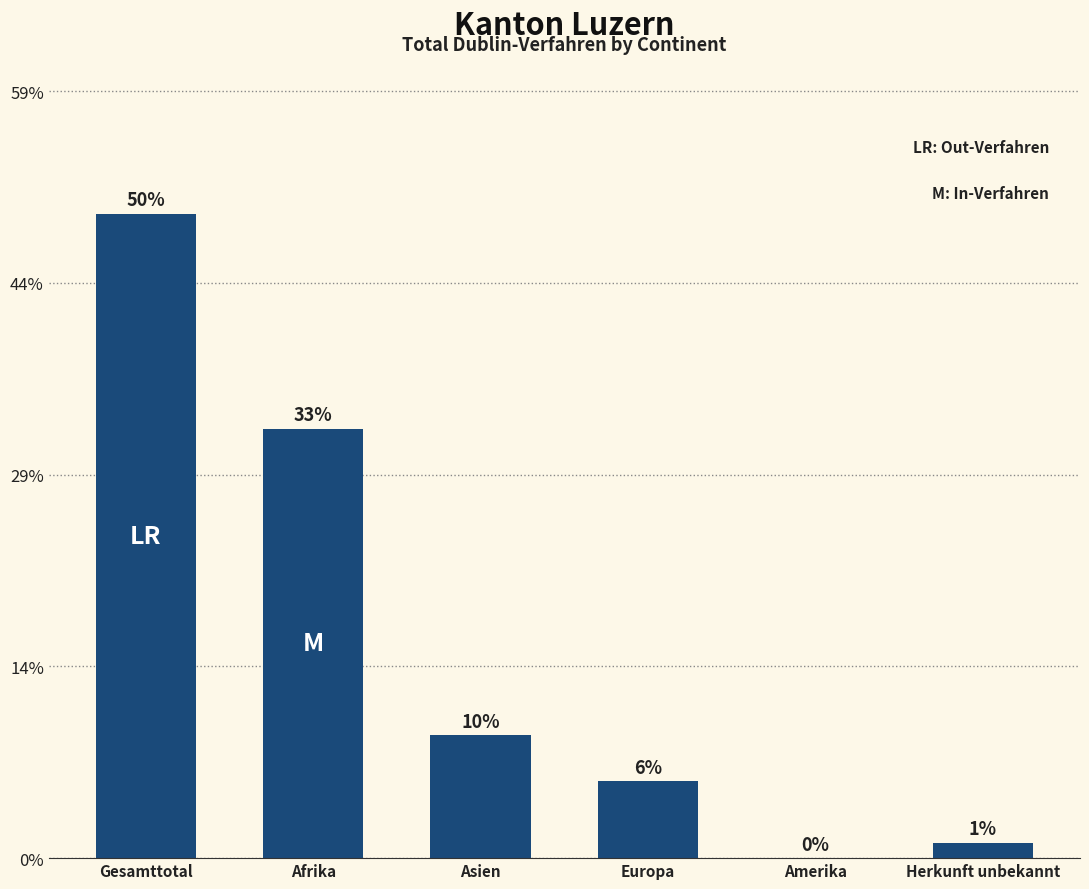

Are the bars grouped side by side (vs. stacked)?

No